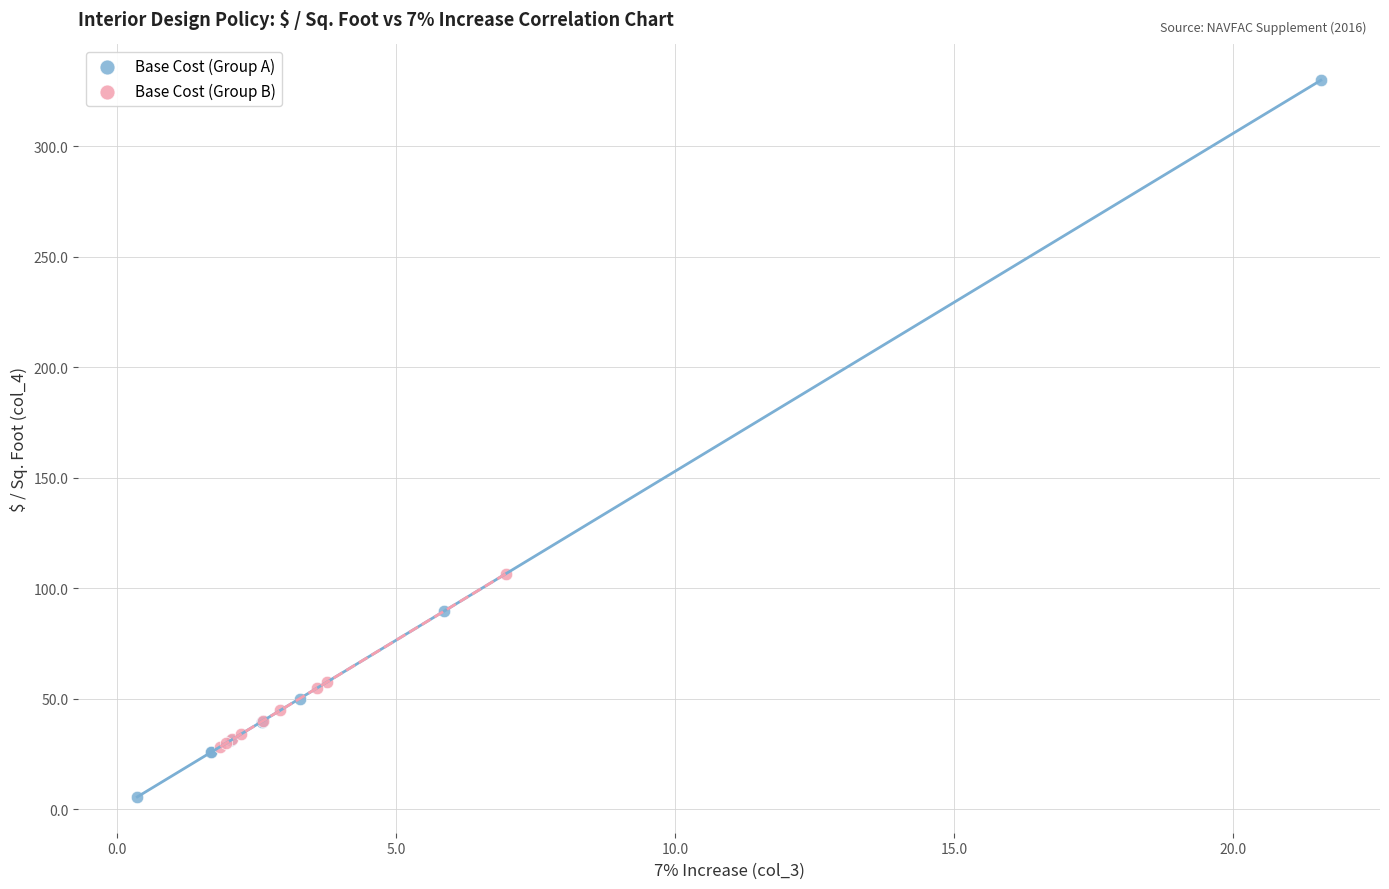

Which series contains the highest Y value?

Base Cost (Group A)